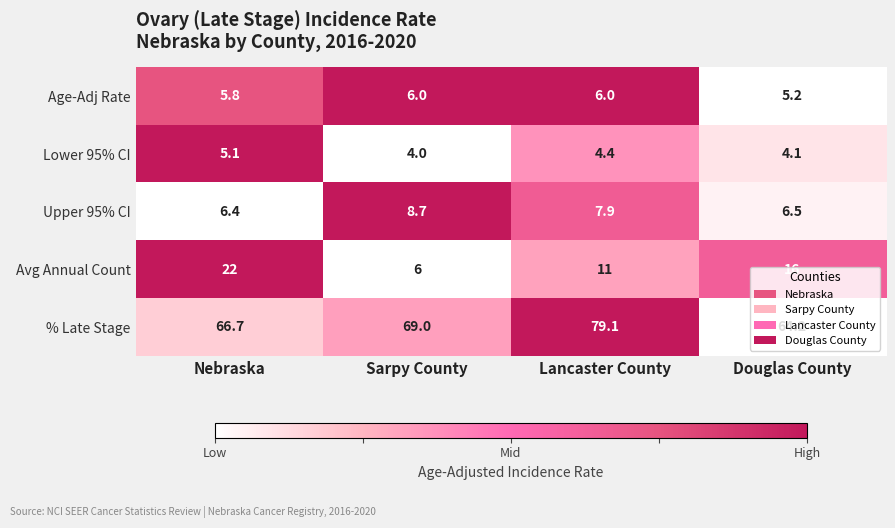

At which label does % Late Stage reach its minimum?

Douglas County